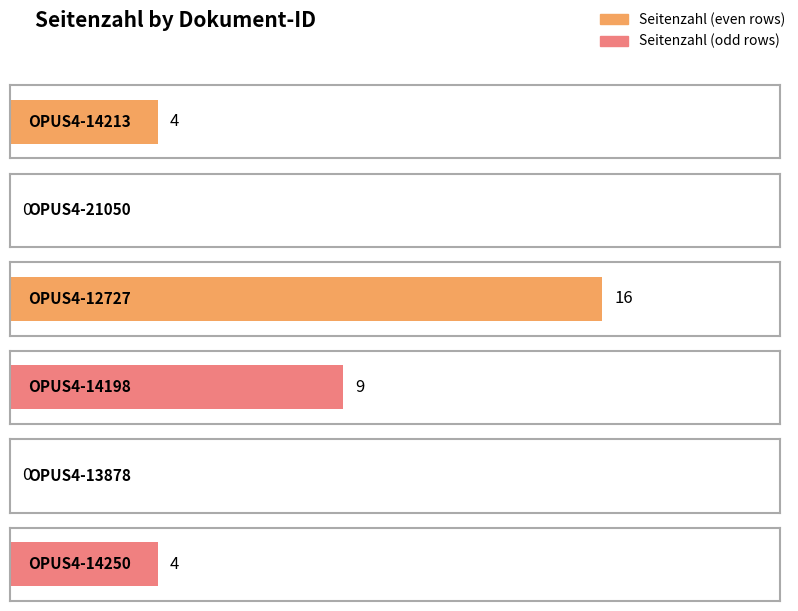

Is it true that the value at OPUS4-21050 is 9?

False